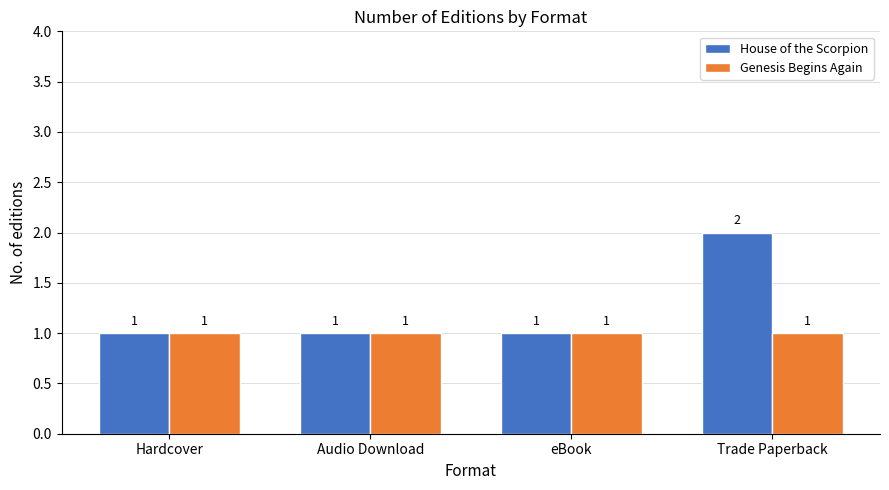

At which category is the sum across all series the highest?

Trade Paperback